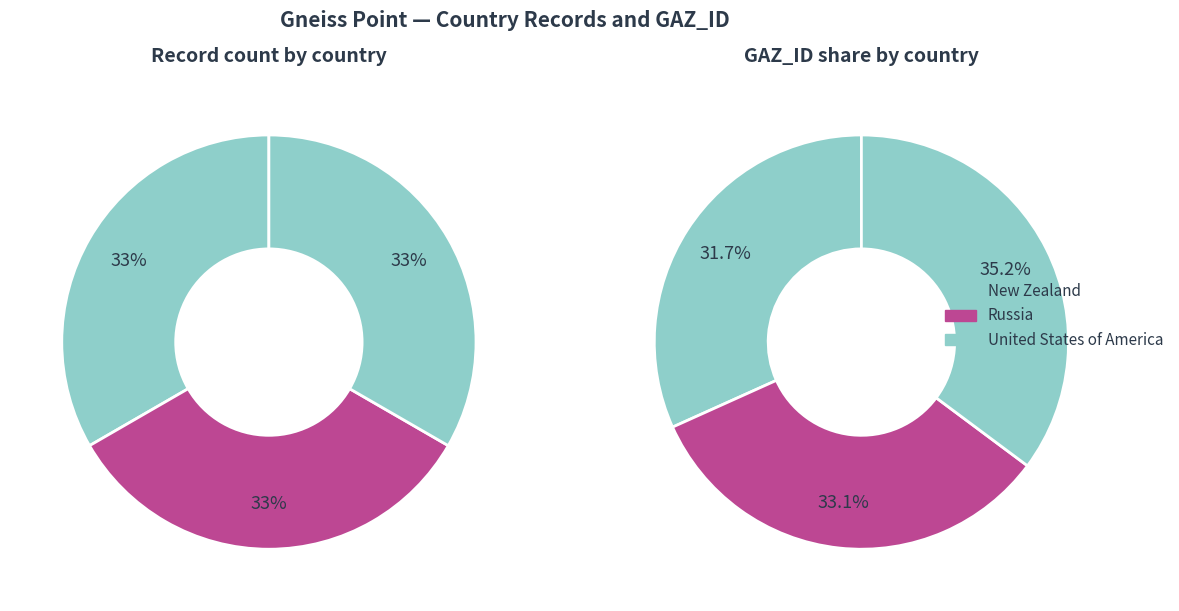

Does any single category account for the majority?

No